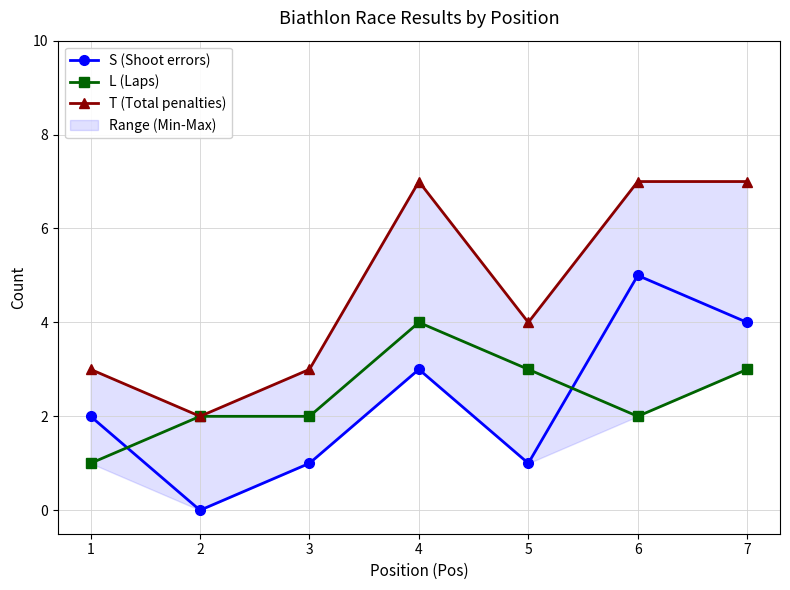

How many T (Total penalties) values are between 3 and 7?

6